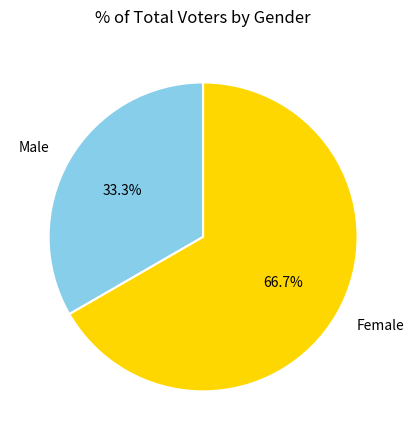

Between Male and Female, which is larger?

Female